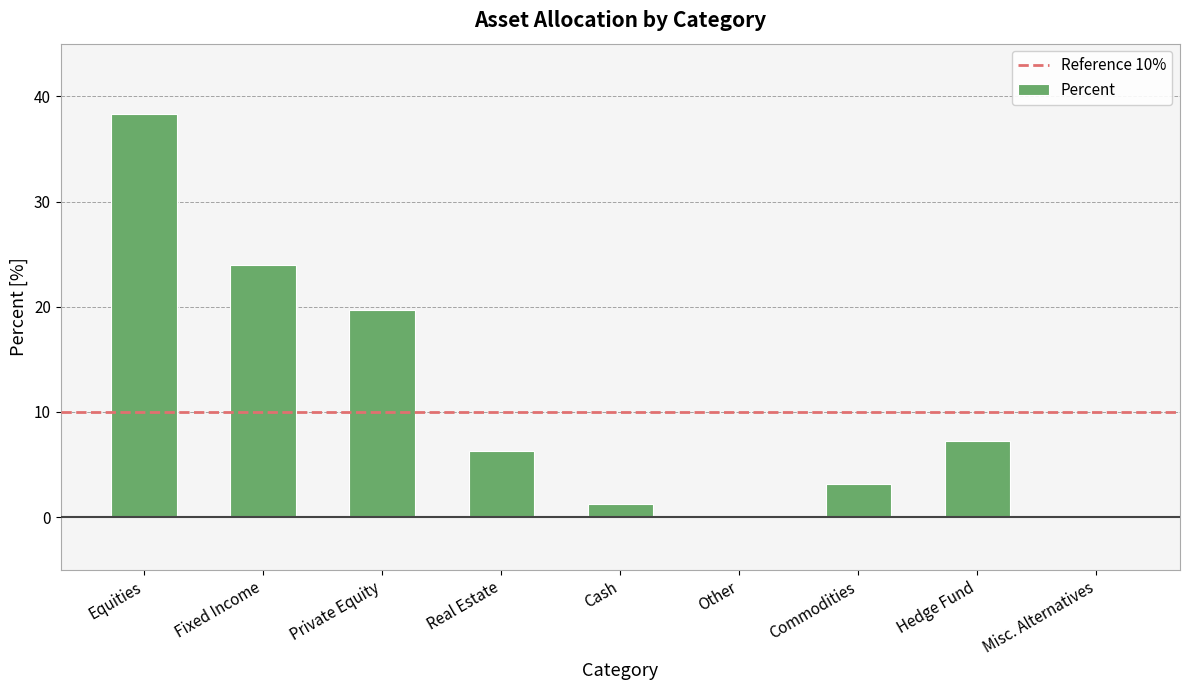

Between Cash and Fixed Income, which is larger?

Fixed Income